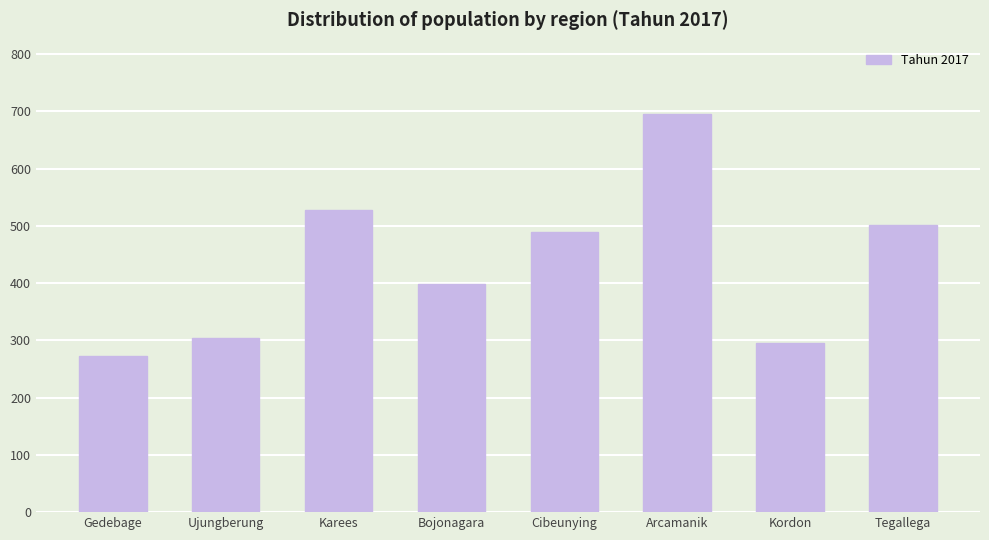

Reading left to right, what are all the values shown in this chart?

272	304	528	398	489	695	295	502